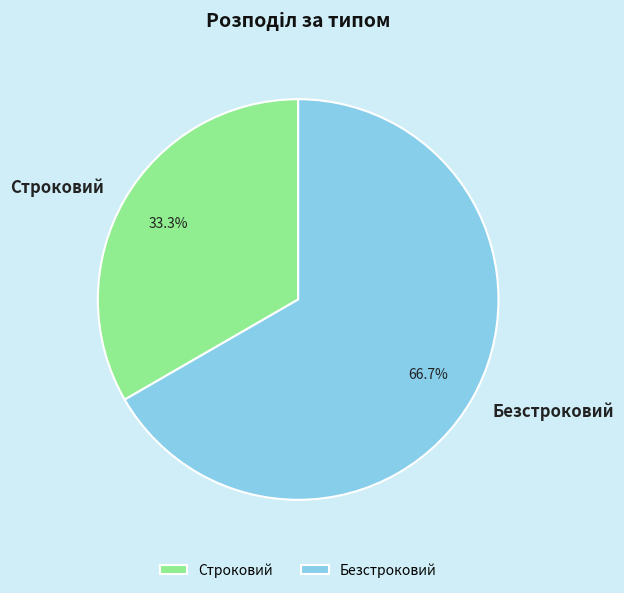

Between Безстроковий and Строковий, which is larger?

Безстроковий